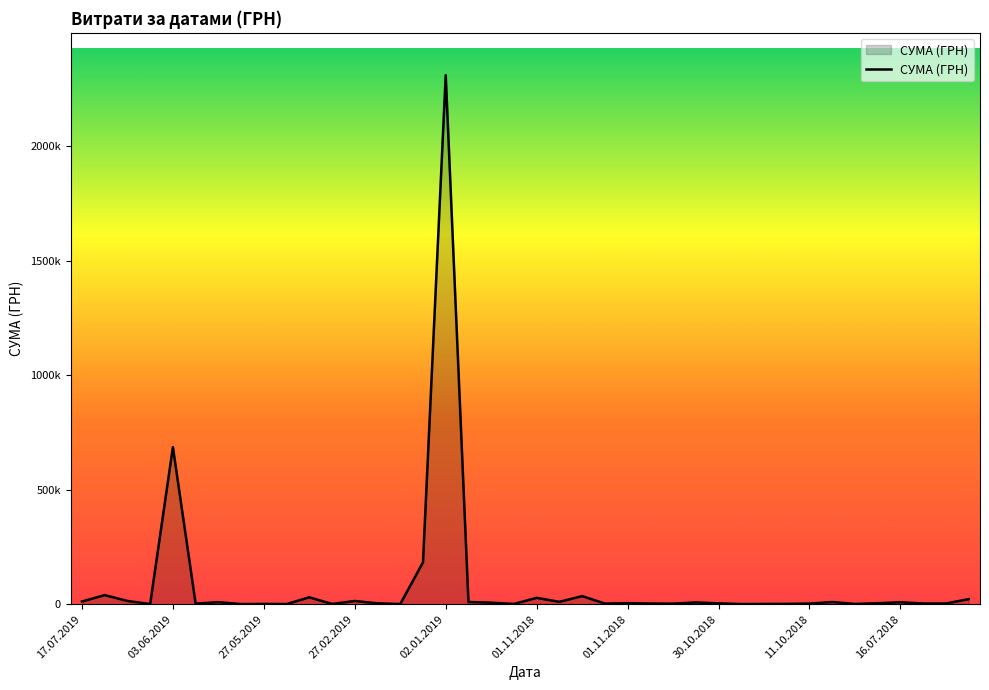

What is the smallest value displayed?

639.5